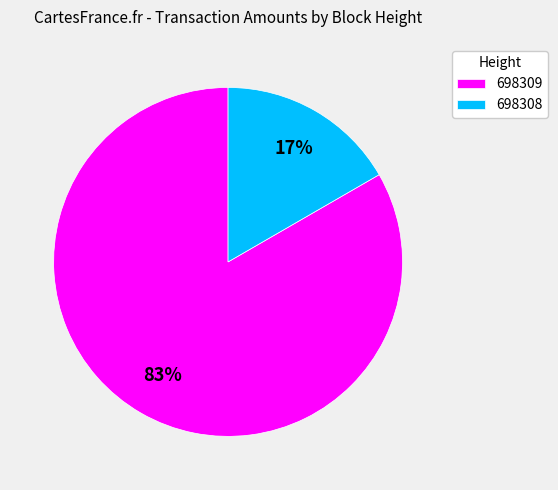

What is the smallest slice in the pie chart?

698308